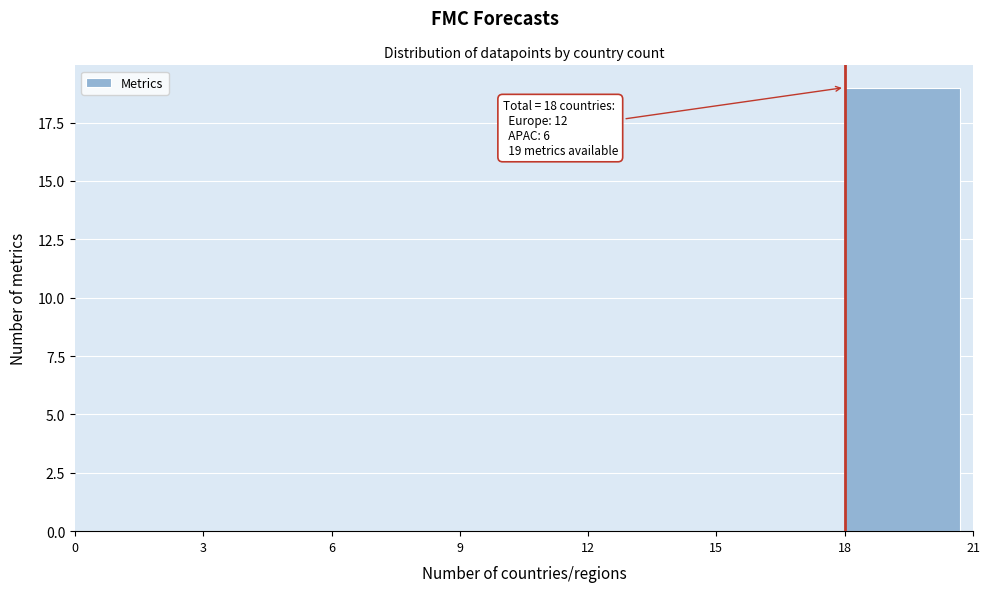

Which range on the x-axis has the tallest bar?

18 to 21